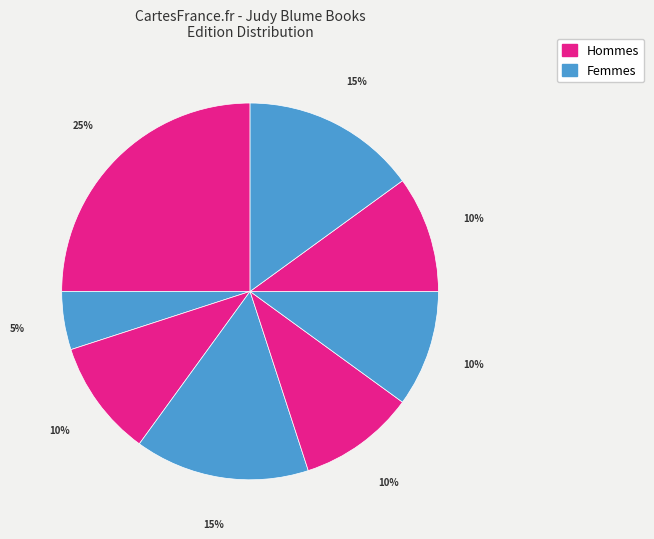

Count the number of slices in the pie.

8